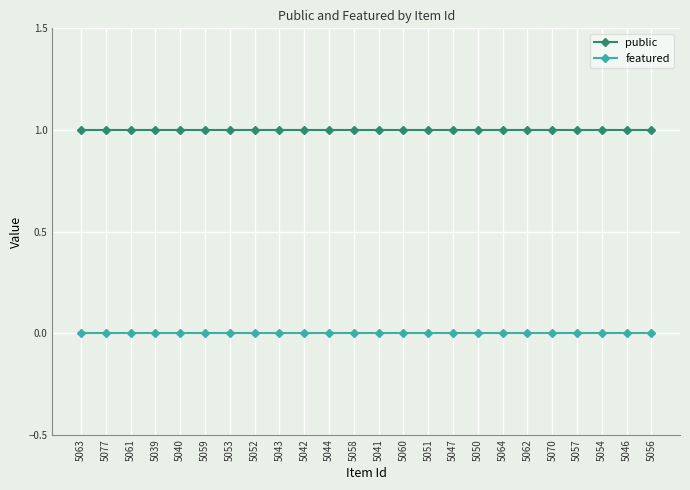

Does the chart have visible grid lines?

Yes